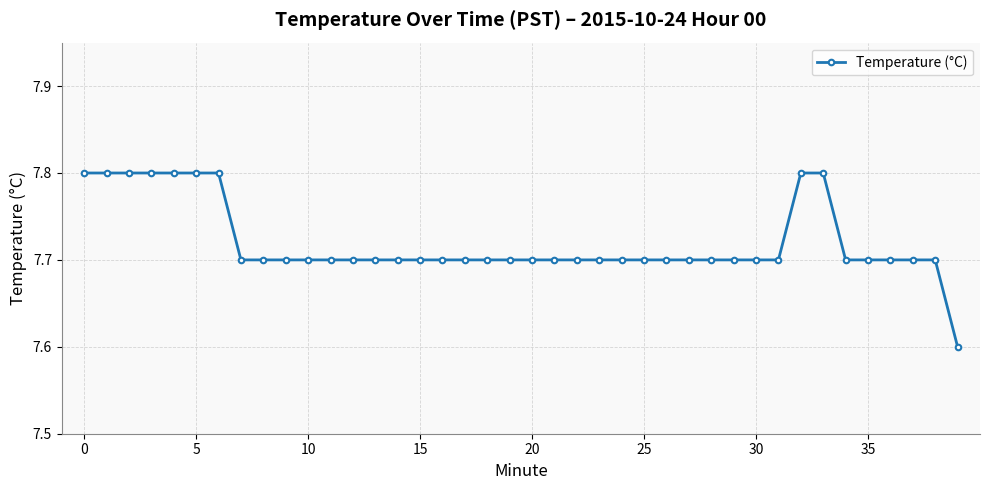

What is the value of the 14th point from the left?

7.7